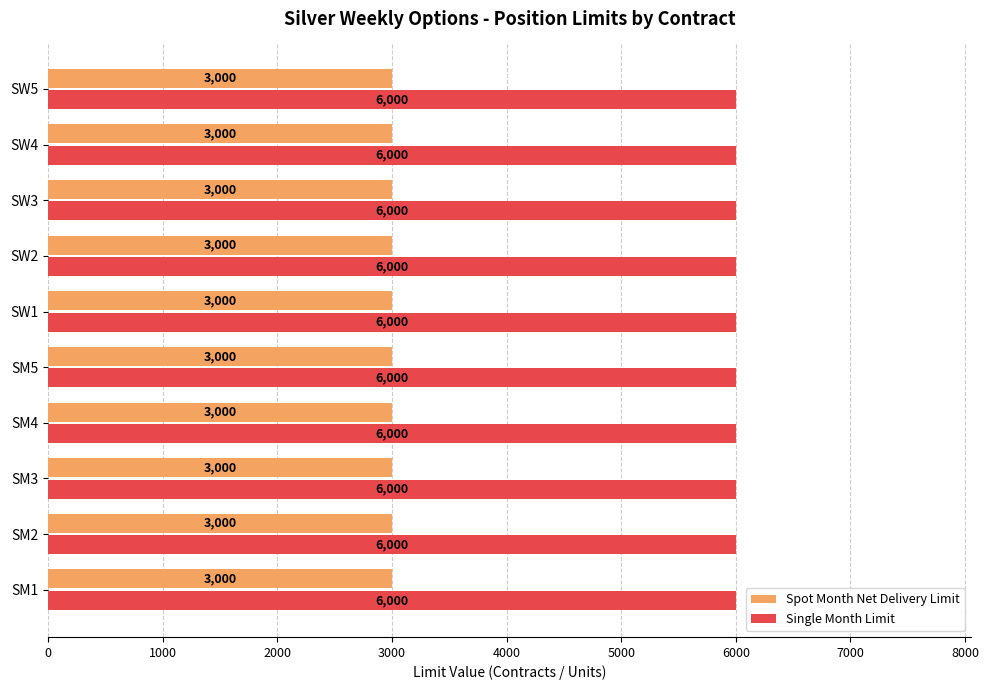

True or false: Spot Month Net Delivery Limit has a value of 4064 at SW3.

False